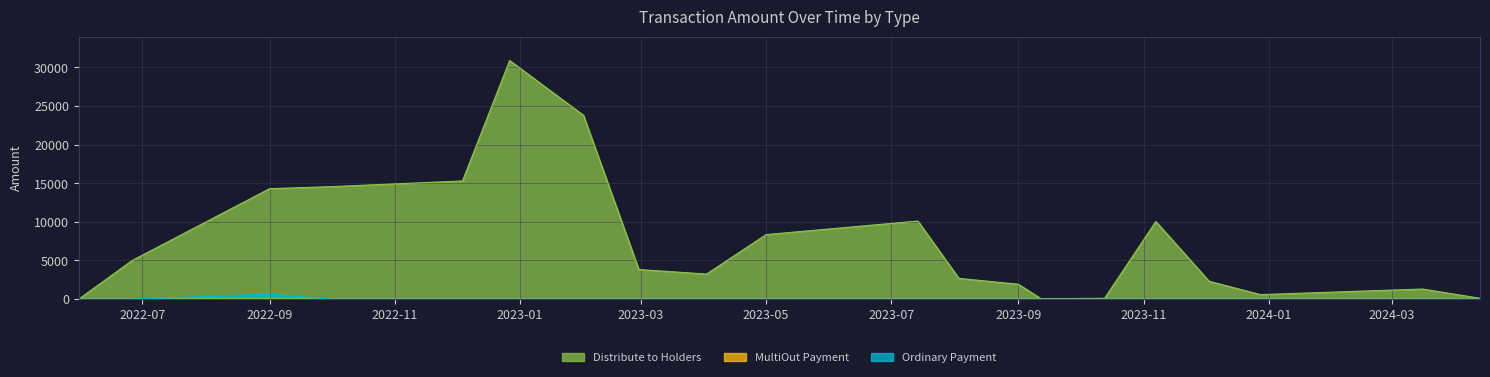

How many values in the Distribute to Holders series exceed 3830?

9